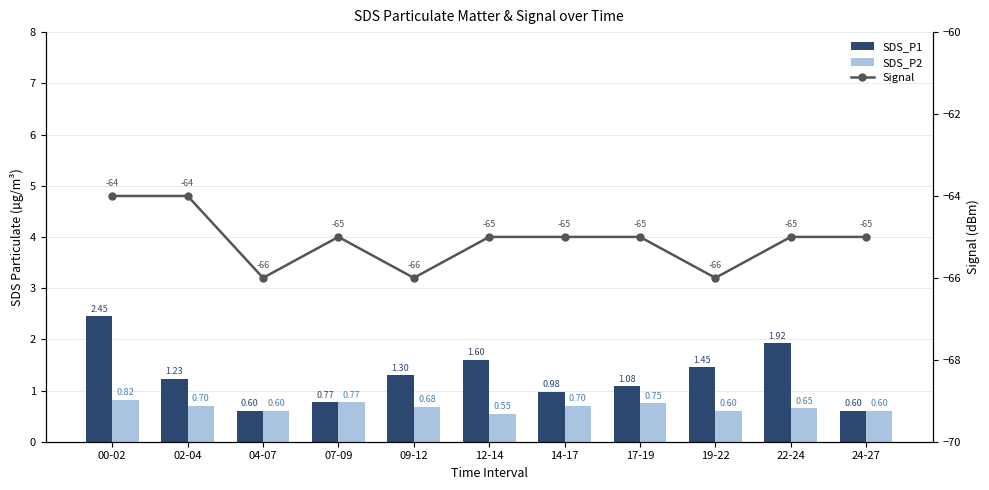

What is the average value of the SDS_P2 series?

0.7